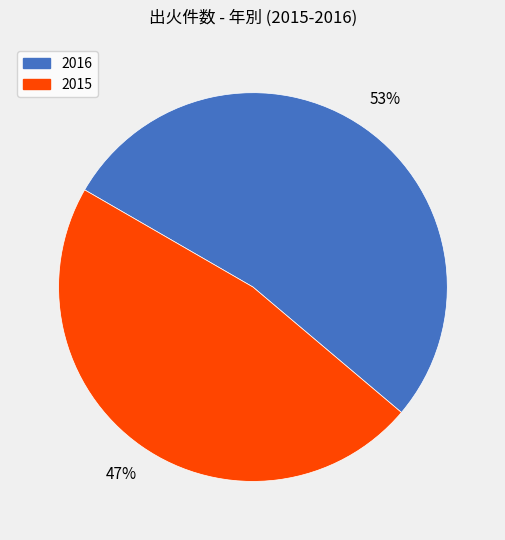

To the nearest percent, what percentage of the pie is 2016?

53%